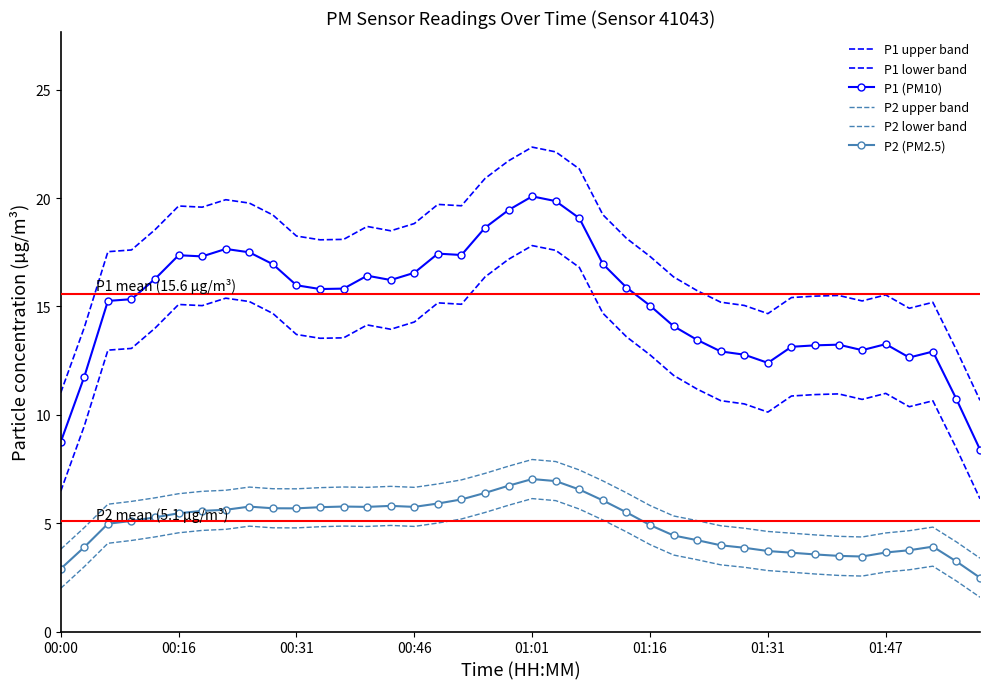

True or false: P2 (PM2.5) and P1 lower band intersect in this chart.

False